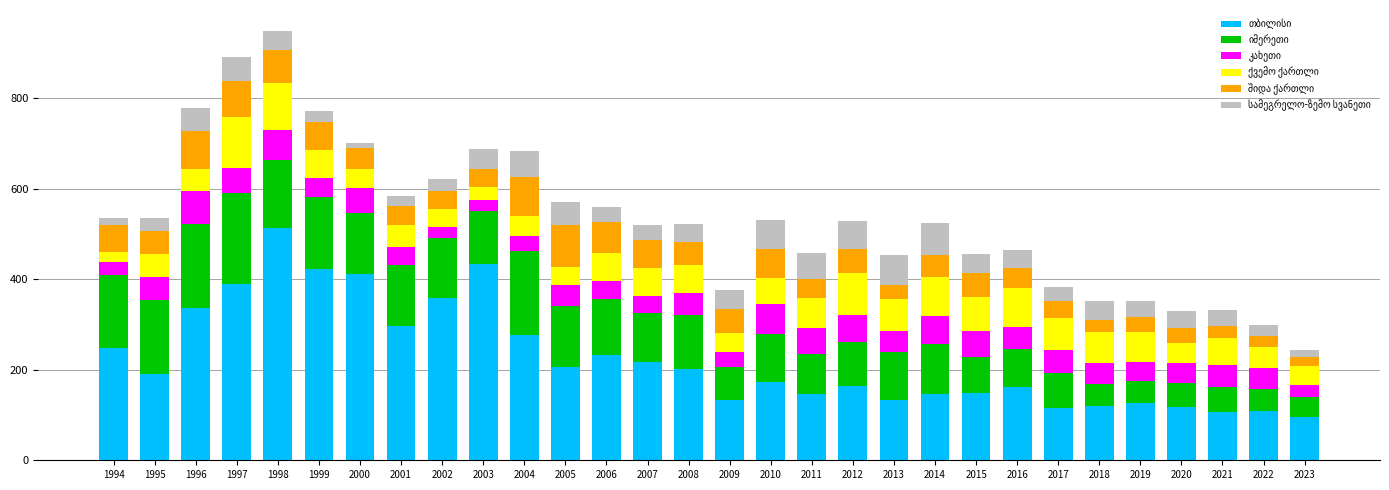

What is the total value across all series at 2009?

377